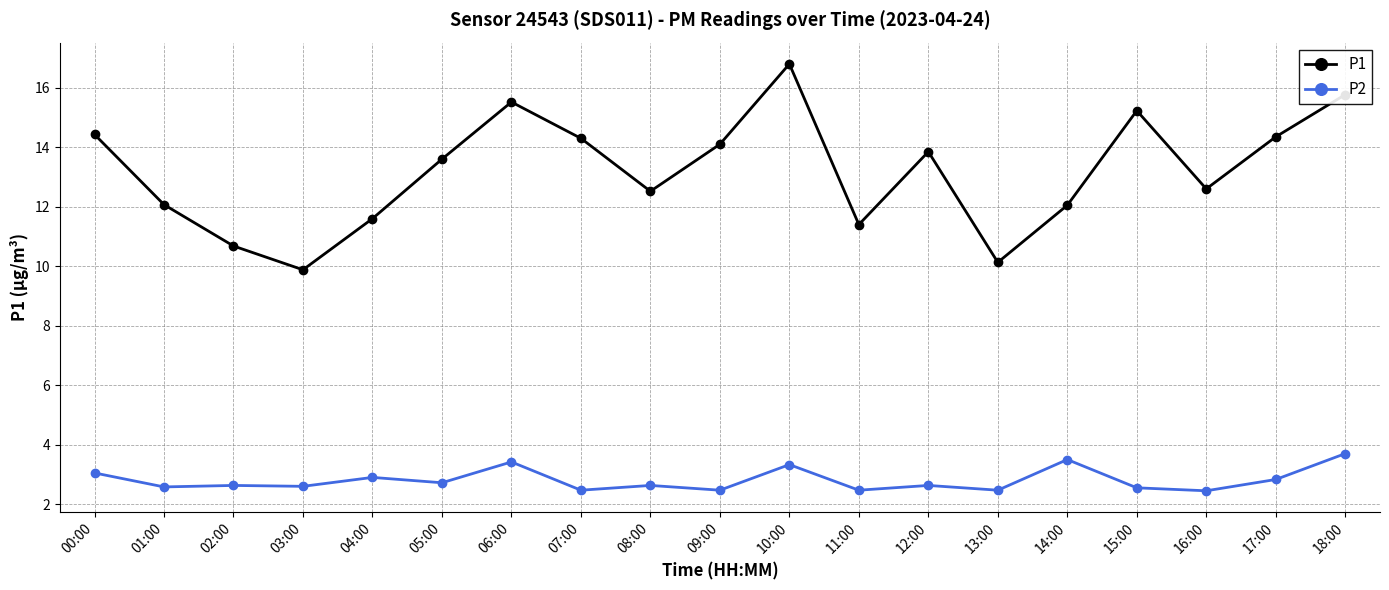

At which category does P1 reach its first local valley?

03:00